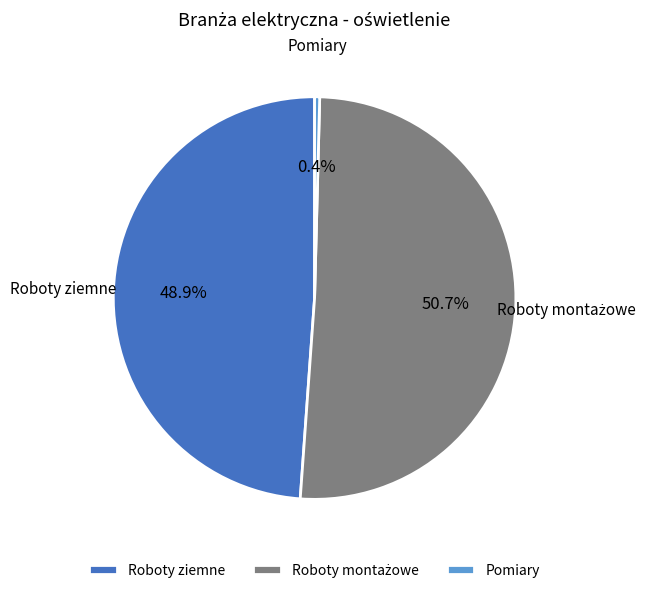

What is the smallest slice in the pie chart?

Pomiary